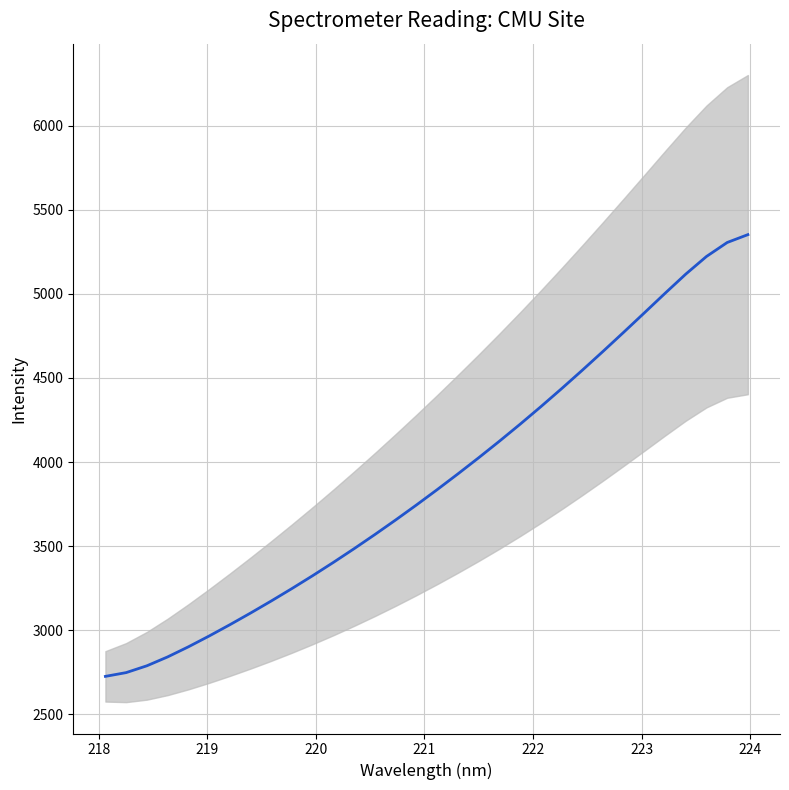

Is this an area chart (filled region under the line)?

No